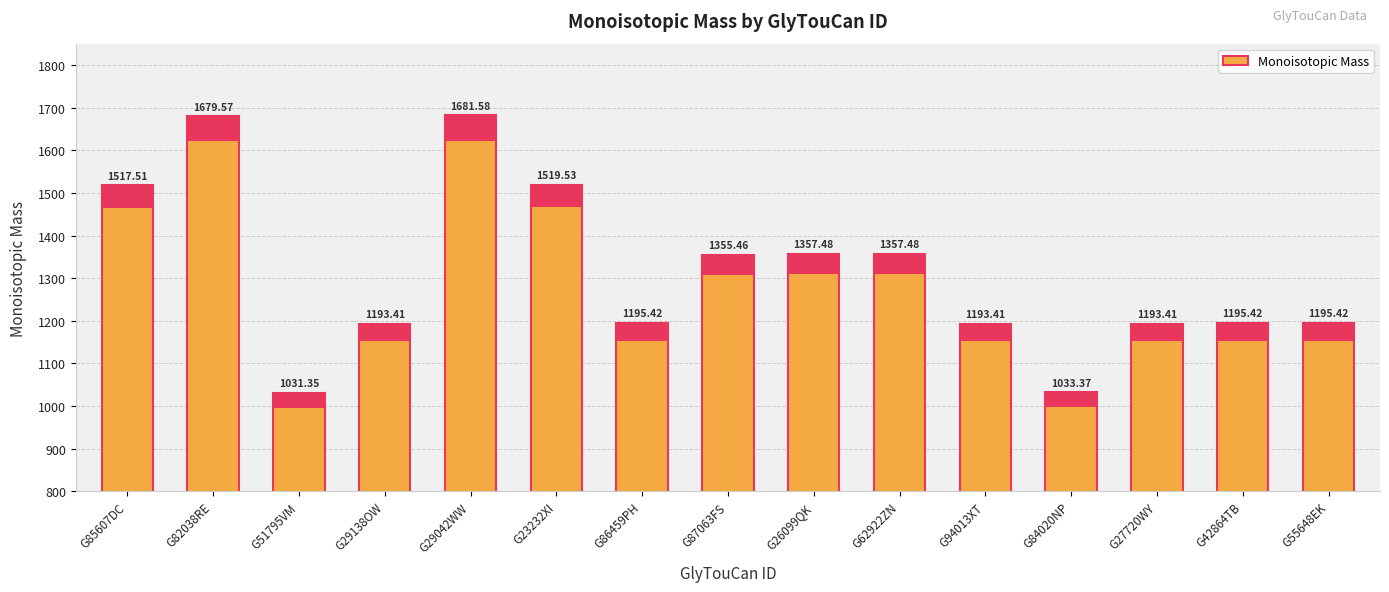

How many distinct data groups are displayed?

1